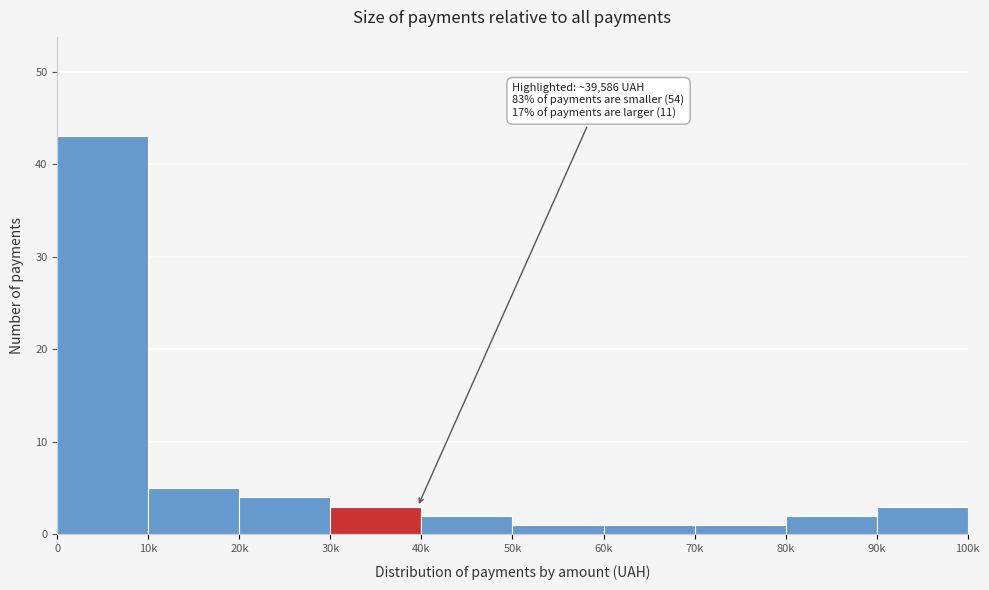

Reading left to right, transcribe all the data shown in this chart.

43	5	4	3	2	1	1	1	2	3